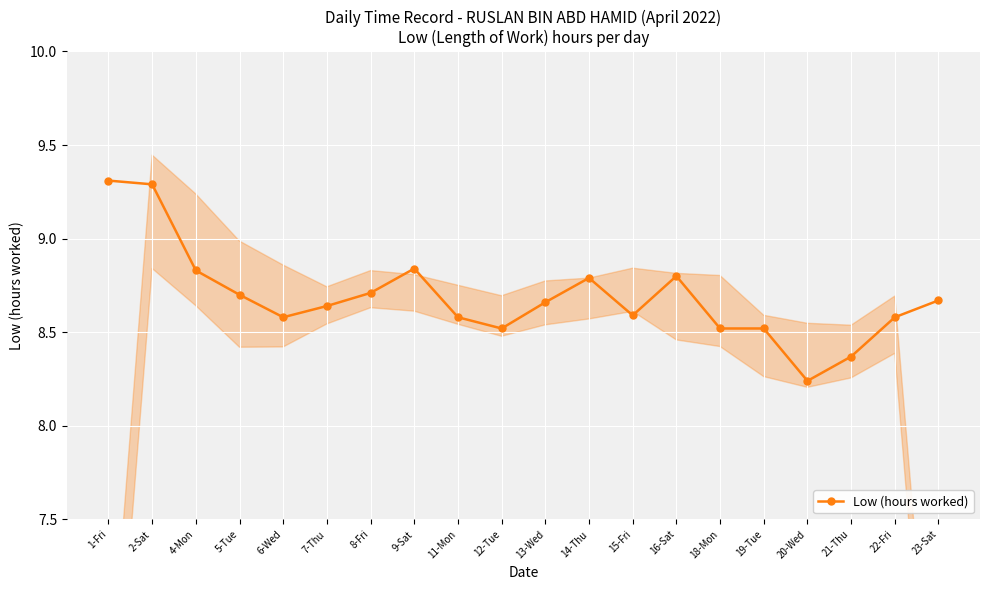

Count the values in the range 8 to 9.

18